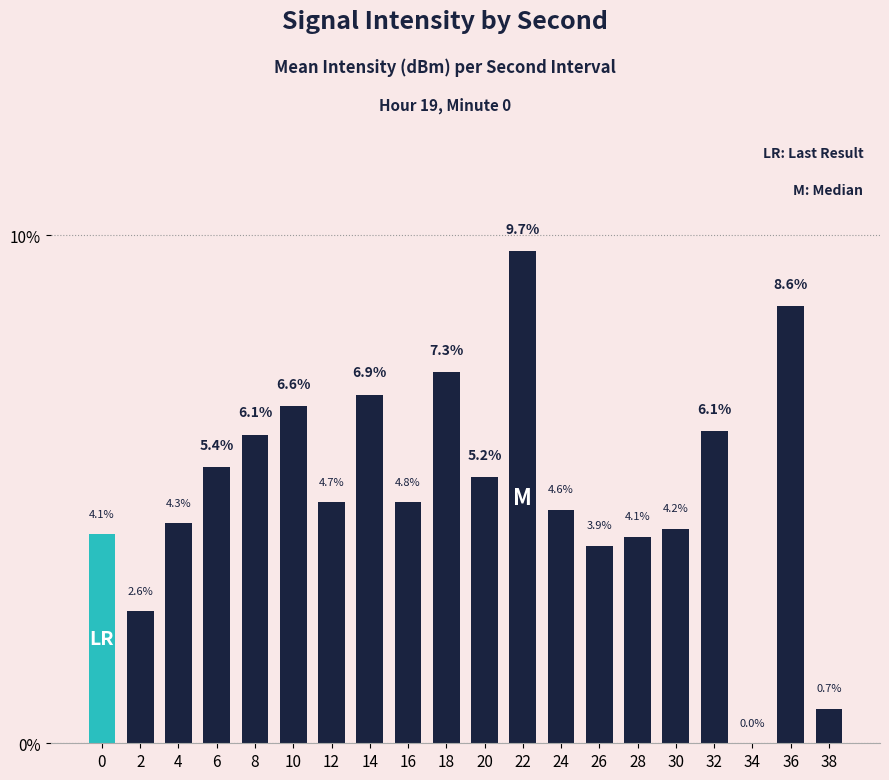

Between 30 and 14, which is larger?

14